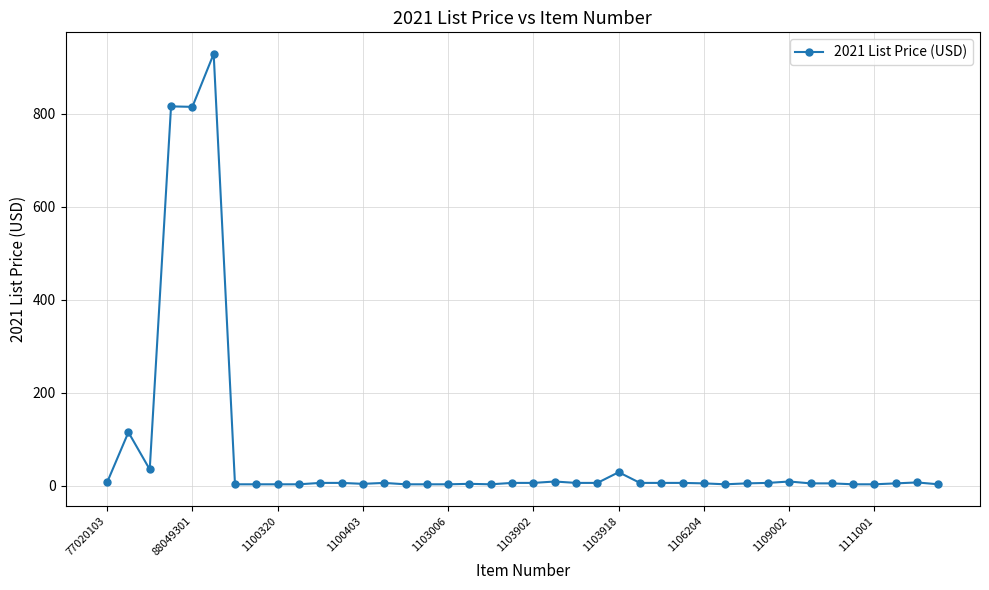

What is the sum of all values?

2906